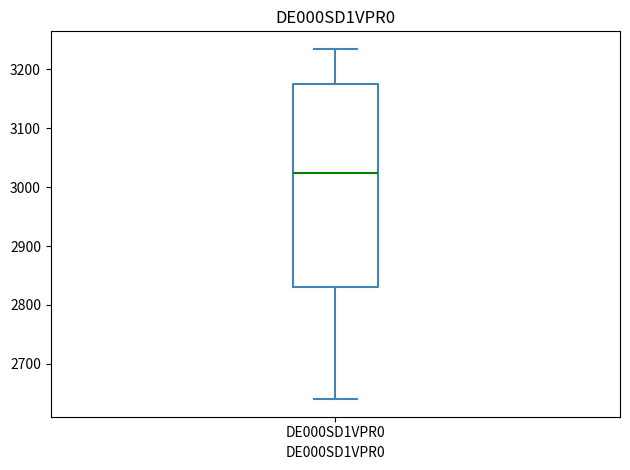

Read this box plot against the y-axis: the position of the median line, the range covered by the box, and the ends of both whiskers. The values are not printed on the chart, so give them approximately, as read against the axis.

median 3030, box 2830 to 3180, whiskers 2640 to 3240